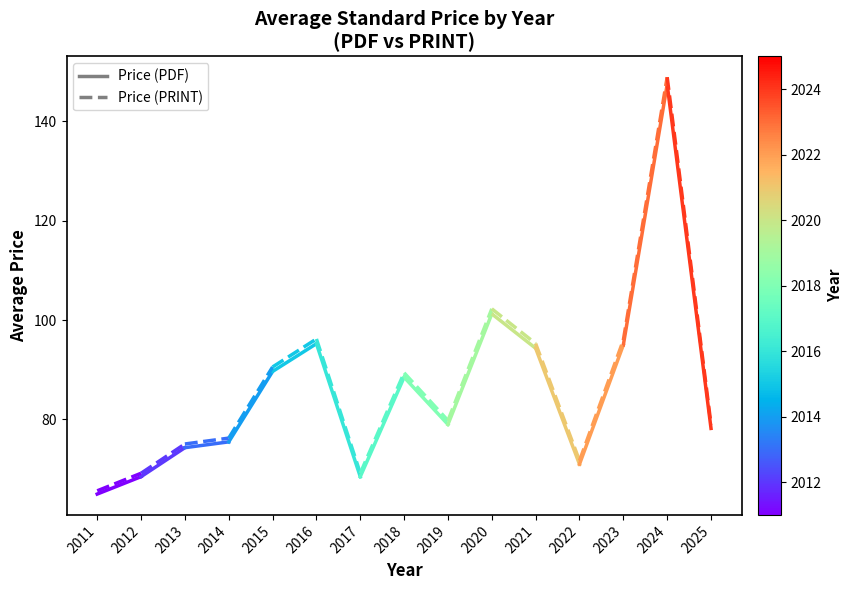

Between 2011 and 2012, which series saw the biggest shift?

Price (PRINT)